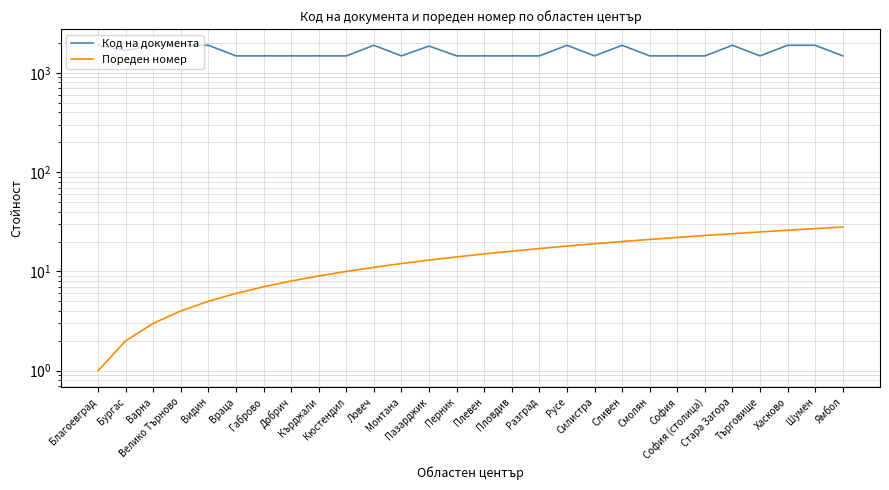

What is the approximate value of Код на документа at Ловеч?

1896